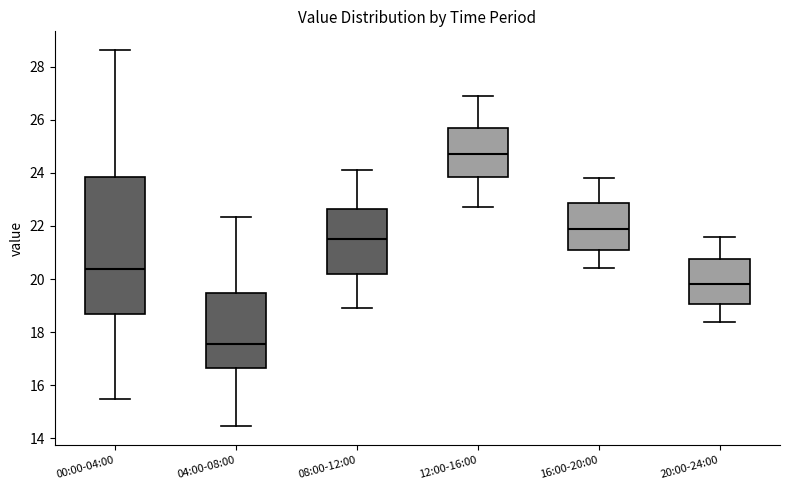

Where does the median line of the box for 00:00-04:00 sit on the y-axis? The values are not printed on the chart, so give them approximately, as read against the axis.

20.4